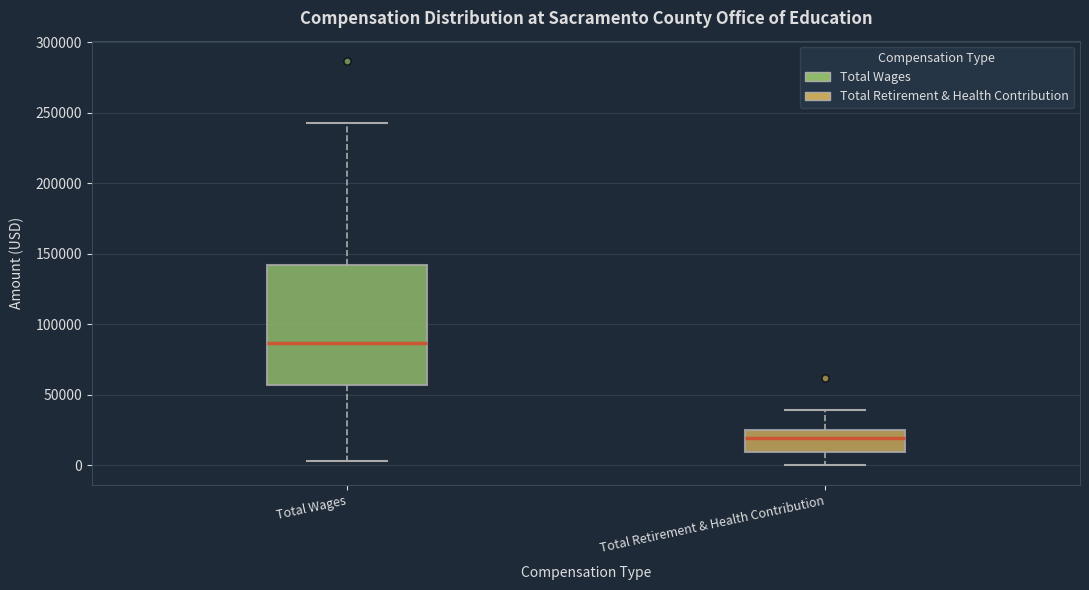

Which box has the lowest median line?

Total Retirement & Health Contribution